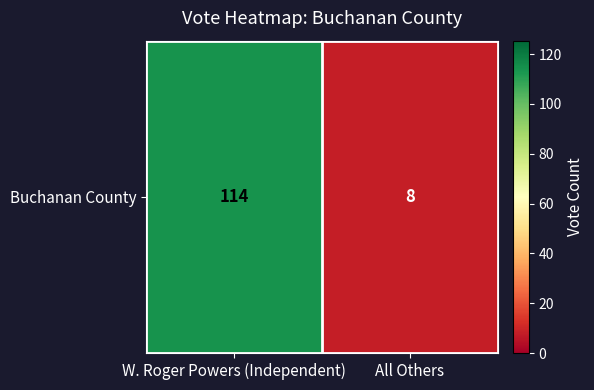

What is the change in value from W. Roger Powers (Independent) to All Others?

-106